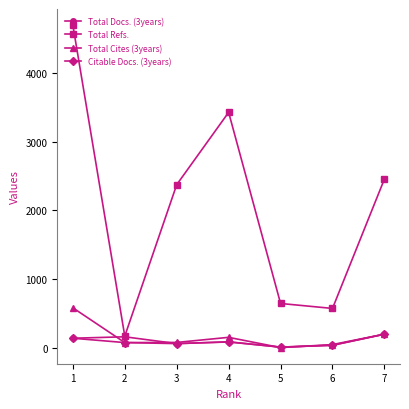

Where is the first local minimum for Total Refs.?

2